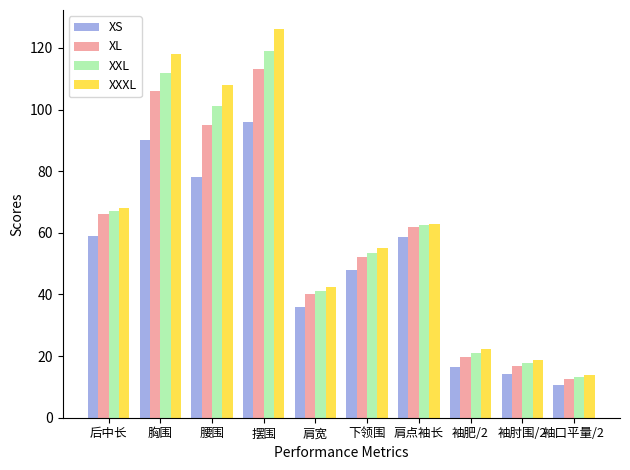

Are the bars grouped side by side (vs. stacked)?

Yes